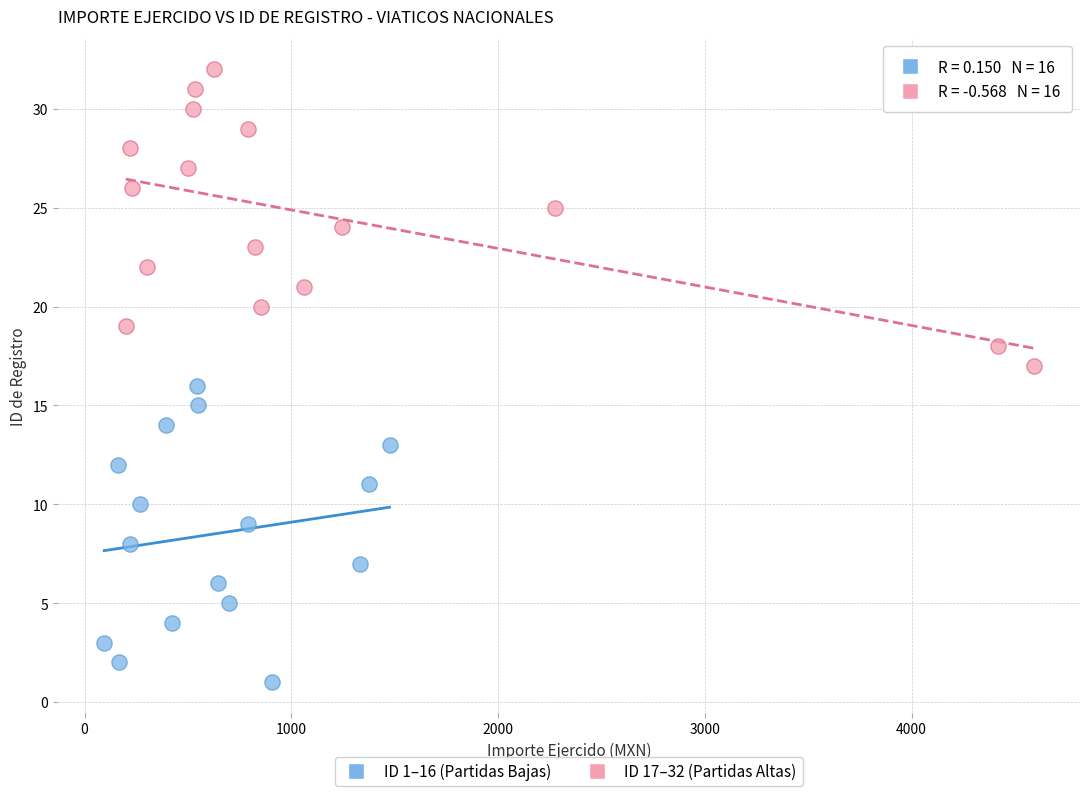

Which series reaches the maximum Y coordinate?

ID 17–32 (Partidas Altas)